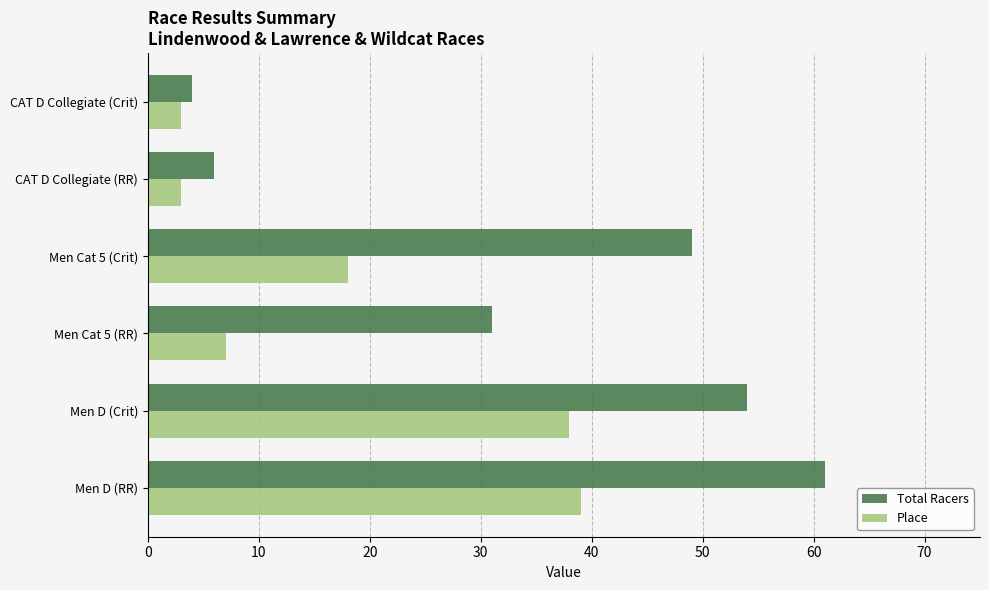

What are all the series names shown in the legend?

Total Racers, Place